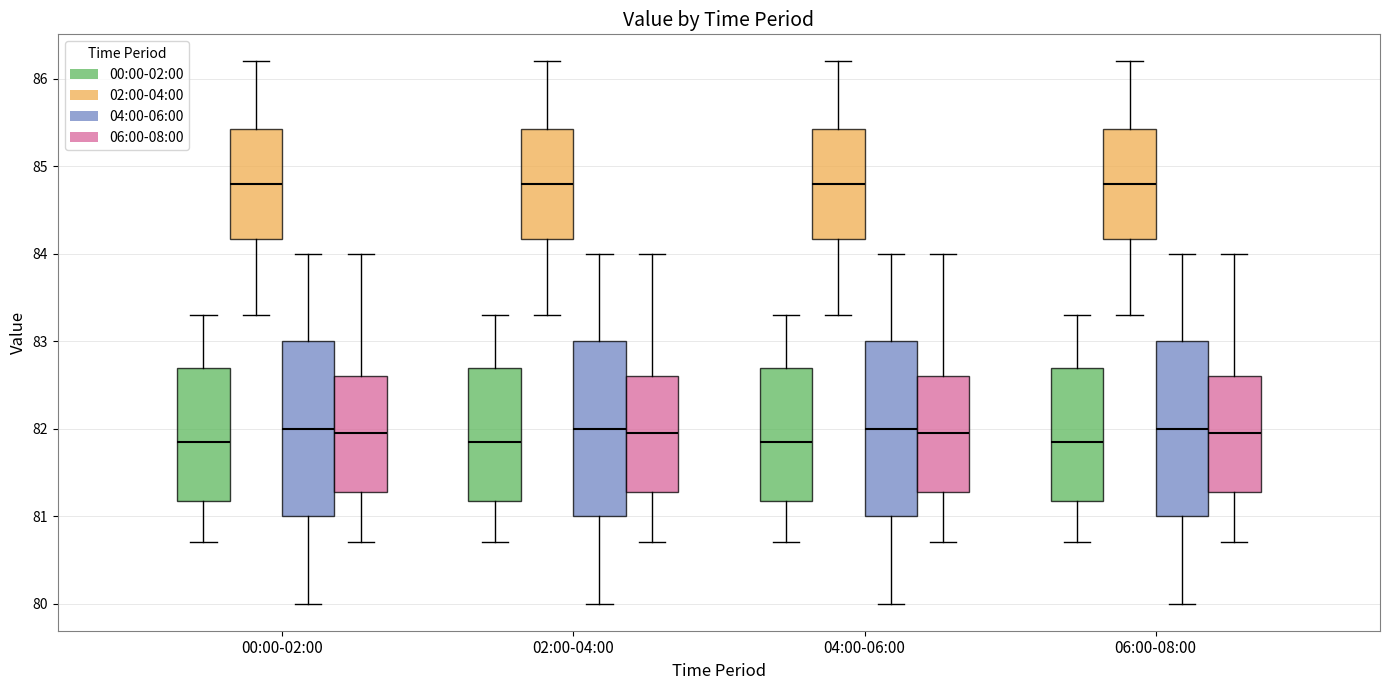

Reading left to right, transcribe this box plot: for each box, give where its median line is, the range the box spans, and where its two whiskers end, as read against the y-axis. The values are not printed on the chart, so give them approximately, as read against the axis.

00:00-02:00 (00:00-02:00): median 81.9, box 81.2 to 82.7, whiskers 80.7 to 83.3
00:00-02:00 (02:00-04:00): median 84.8, box 84.2 to 85.4, whiskers 83.3 to 86.2
00:00-02:00 (04:00-06:00): median 82.0, box 81.0 to 83.0, whiskers 80.0 to 84.0
00:00-02:00 (06:00-08:00): median 82.0, box 81.3 to 82.6, whiskers 80.7 to 84.0
02:00-04:00 (00:00-02:00): median 81.9, box 81.2 to 82.7, whiskers 80.7 to 83.3
02:00-04:00 (02:00-04:00): median 84.8, box 84.2 to 85.4, whiskers 83.3 to 86.2
02:00-04:00 (04:00-06:00): median 82.0, box 81.0 to 83.0, whiskers 80.0 to 84.0
02:00-04:00 (06:00-08:00): median 82.0, box 81.3 to 82.6, whiskers 80.7 to 84.0
04:00-06:00 (00:00-02:00): median 81.9, box 81.2 to 82.7, whiskers 80.7 to 83.3
04:00-06:00 (02:00-04:00): median 84.8, box 84.2 to 85.4, whiskers 83.3 to 86.2
04:00-06:00 (04:00-06:00): median 82.0, box 81.0 to 83.0, whiskers 80.0 to 84.0
04:00-06:00 (06:00-08:00): median 82.0, box 81.3 to 82.6, whiskers 80.7 to 84.0
06:00-08:00 (00:00-02:00): median 81.9, box 81.2 to 82.7, whiskers 80.7 to 83.3
06:00-08:00 (02:00-04:00): median 84.8, box 84.2 to 85.4, whiskers 83.3 to 86.2
06:00-08:00 (04:00-06:00): median 82.0, box 81.0 to 83.0, whiskers 80.0 to 84.0
06:00-08:00 (06:00-08:00): median 82.0, box 81.3 to 82.6, whiskers 80.7 to 84.0